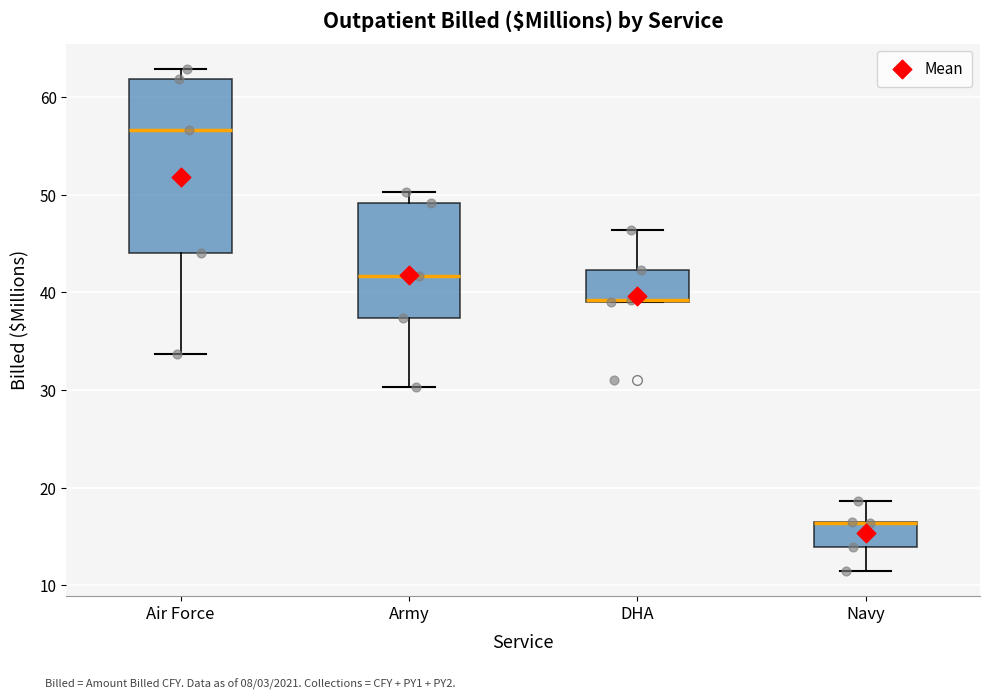

Reading left to right, transcribe this box plot: for each box, give where its median line is, the range the box spans, and where its two whiskers end, as read against the y-axis. The values are not printed on the chart, so give them approximately, as read against the axis.

Air Force: median 57, box 44 to 62, whiskers 34 to 63
Army: median 42, box 37 to 49, whiskers 30 to 50
DHA: median 39 (drawn on the box's lower edge), box 39 to 42, whiskers 39 to 46
Navy: median 16 (drawn on the box's upper edge), box 14 to 17, whiskers 12 to 19